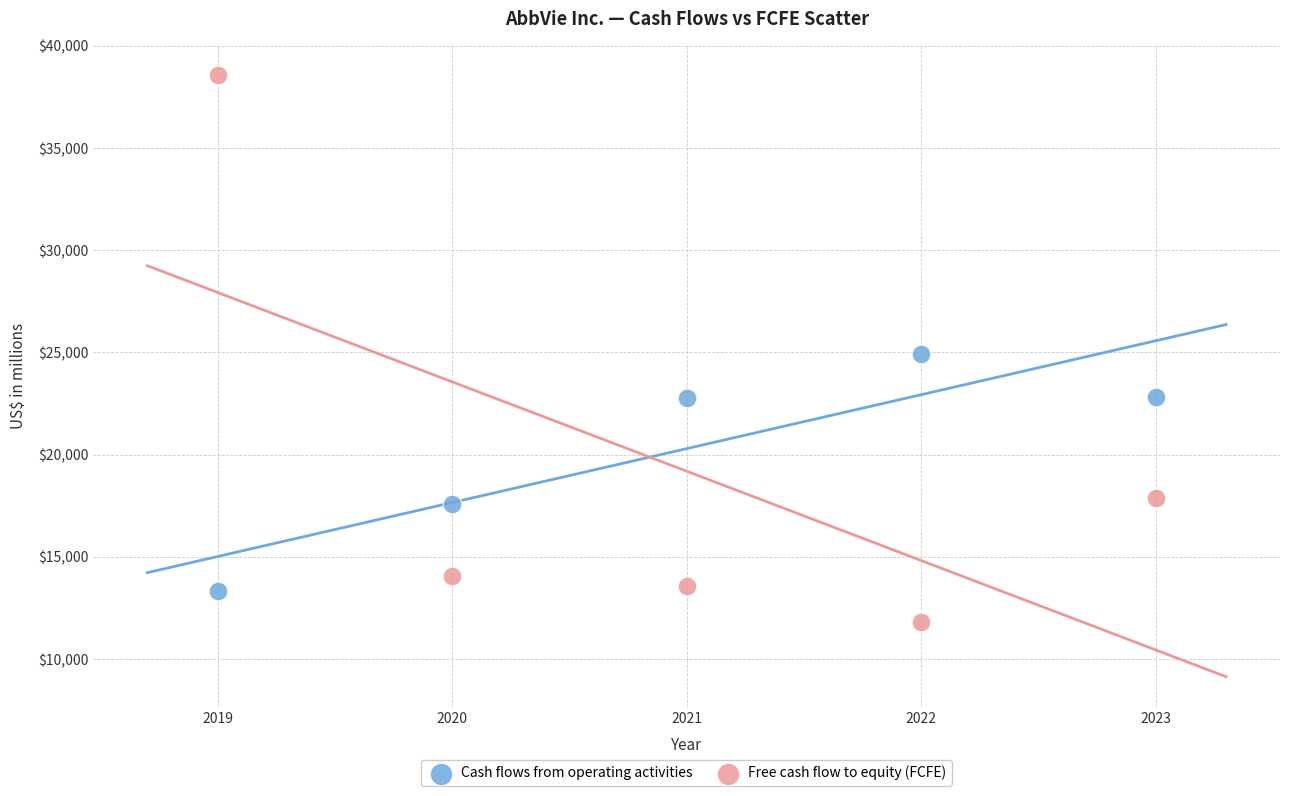

Across all data points, what is the range of X values (max minus min)?

4